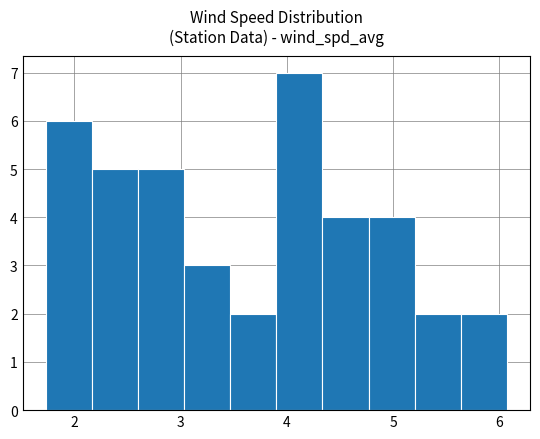

Reading left to right, list every bar in this chart as the range it spans on the x-axis followed by its height. Neither the bar edges nor the heights are printed on the chart, so give them approximately, as read against the axes.

1.7 to 2.2: 6
2.2 to 2.6: 5
2.6 to 3.0: 5
3.0 to 3.5: 3
3.5 to 3.9: 2
3.9 to 4.3: 7
4.3 to 4.8: 4
4.8 to 5.2: 4
5.2 to 5.6: 2
5.6 to 6.1: 2